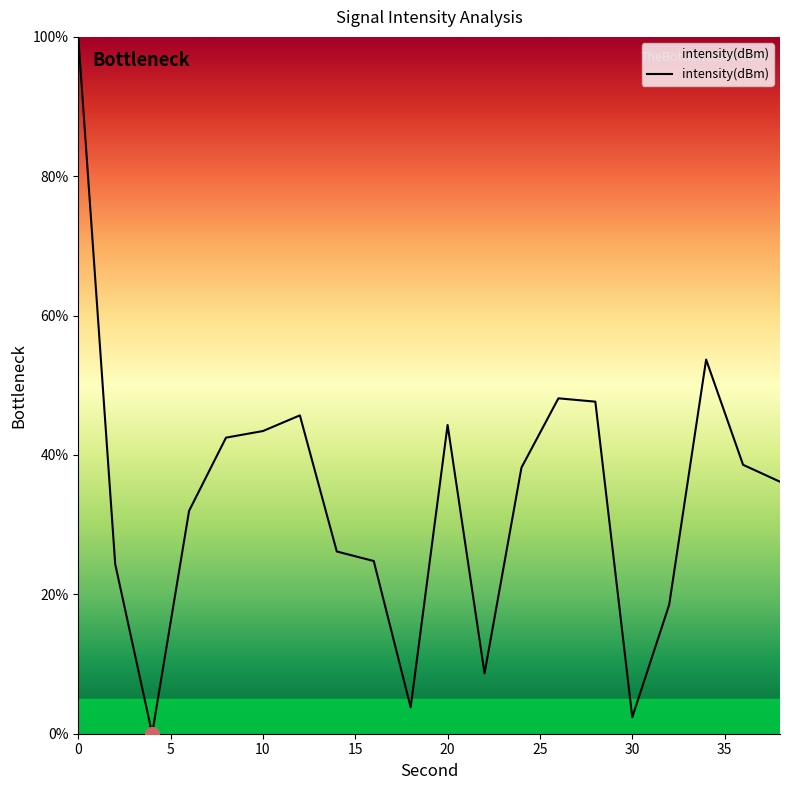

What is the maximum value shown in the chart?

100.0